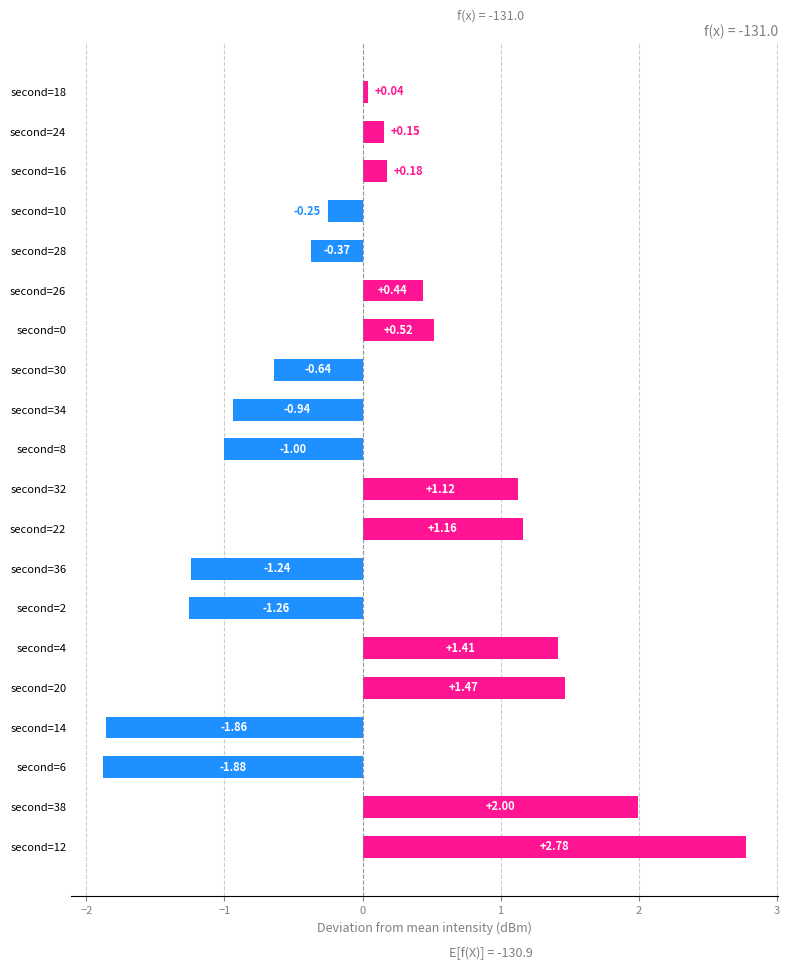

At which category does the chart reach its peak across all series?

second=12